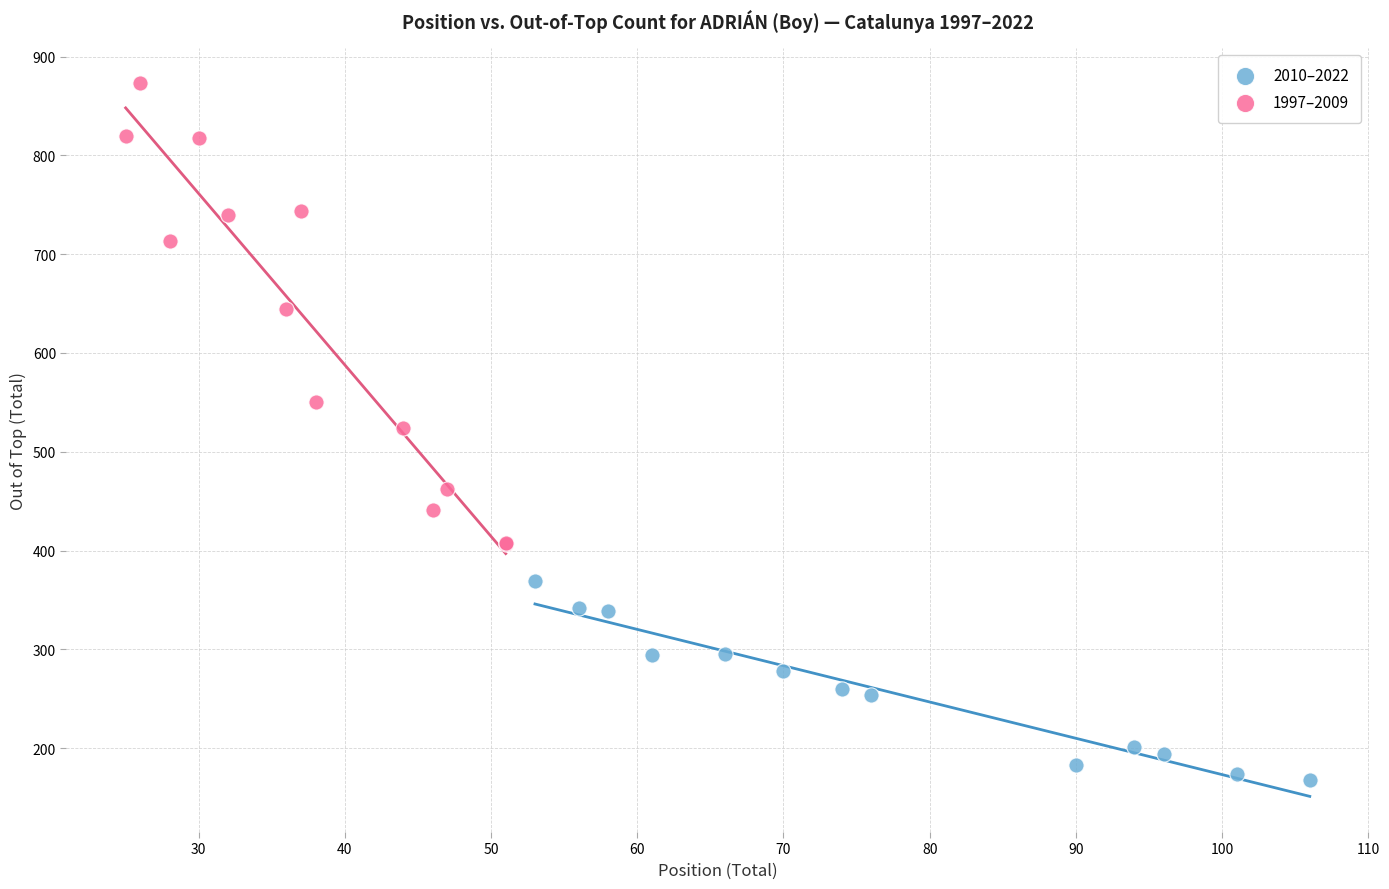

Which series has the largest Y range (max minus min)?

1997–2009